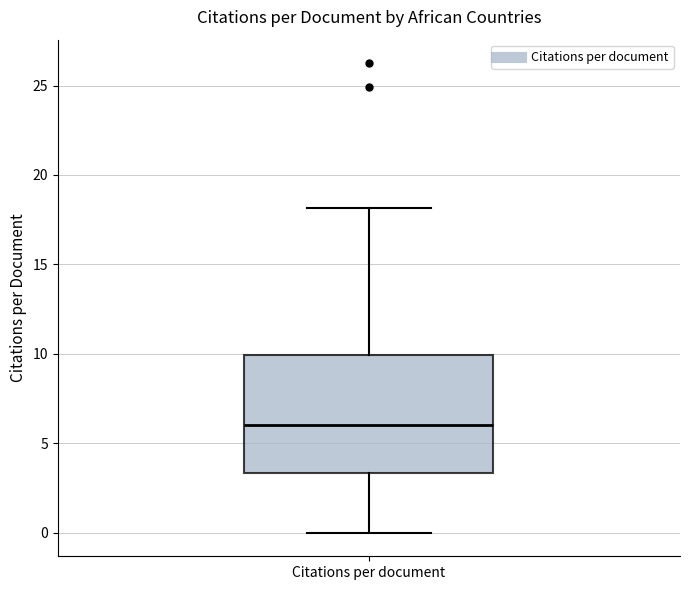

Transcribe this box plot: give where the median line is, the range the box spans, and where the two whiskers end, as read against the y-axis. The values are not printed on the chart, so give them approximately, as read against the axis.

median 6.0, box 3.5 to 10.0, whiskers 0.0 to 18.0